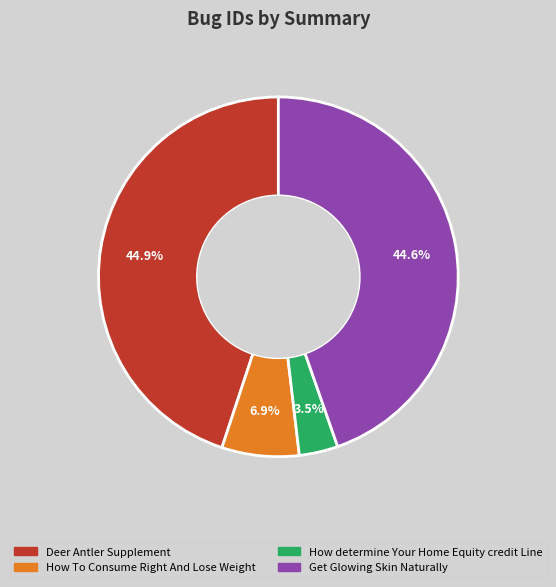

What is the total percentage of How determine Your Home Equity credit Line and Get Glowing Skin Naturally?

48.1%